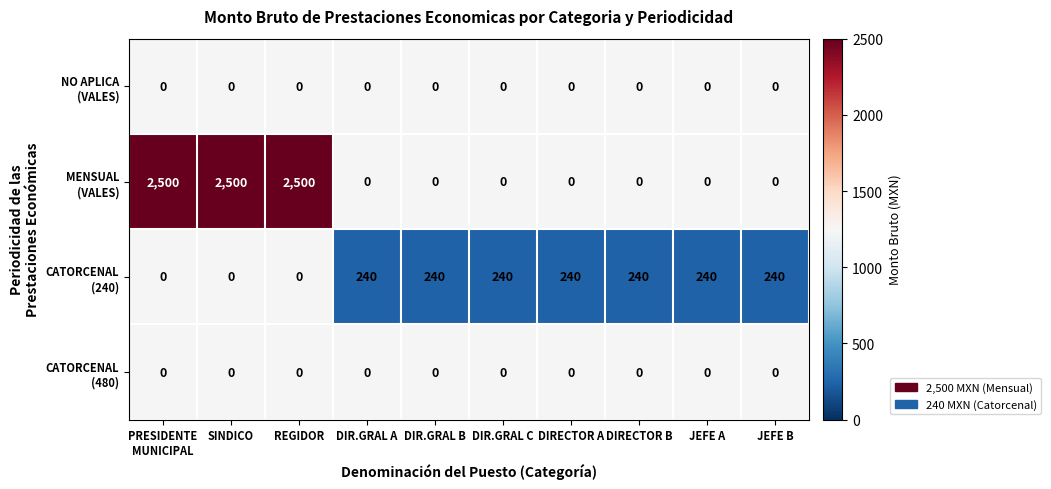

Which category has the lowest value across all series?

DIR.GRAL A